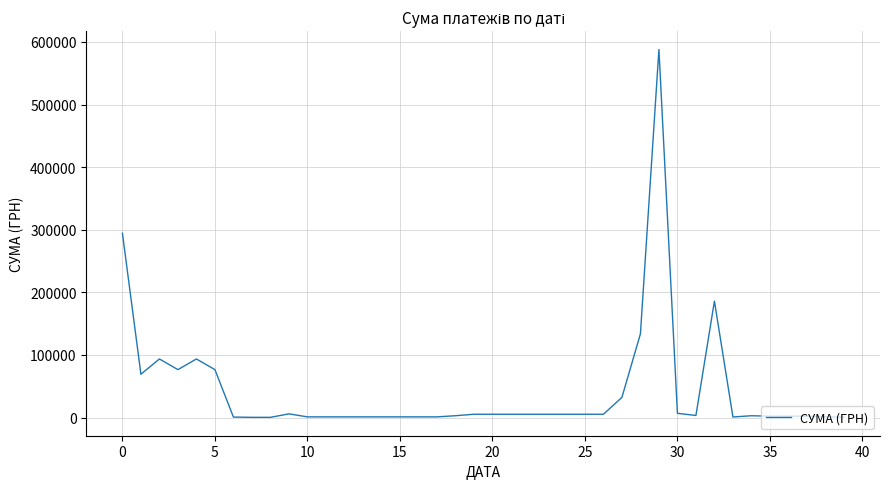

What is the maximum value shown in the chart?

587884.5